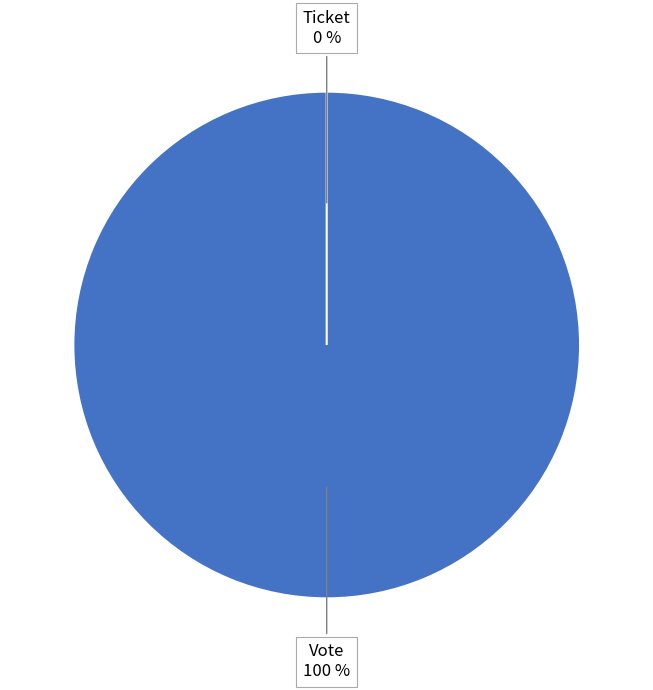

Which category accounts for the majority?

Vote